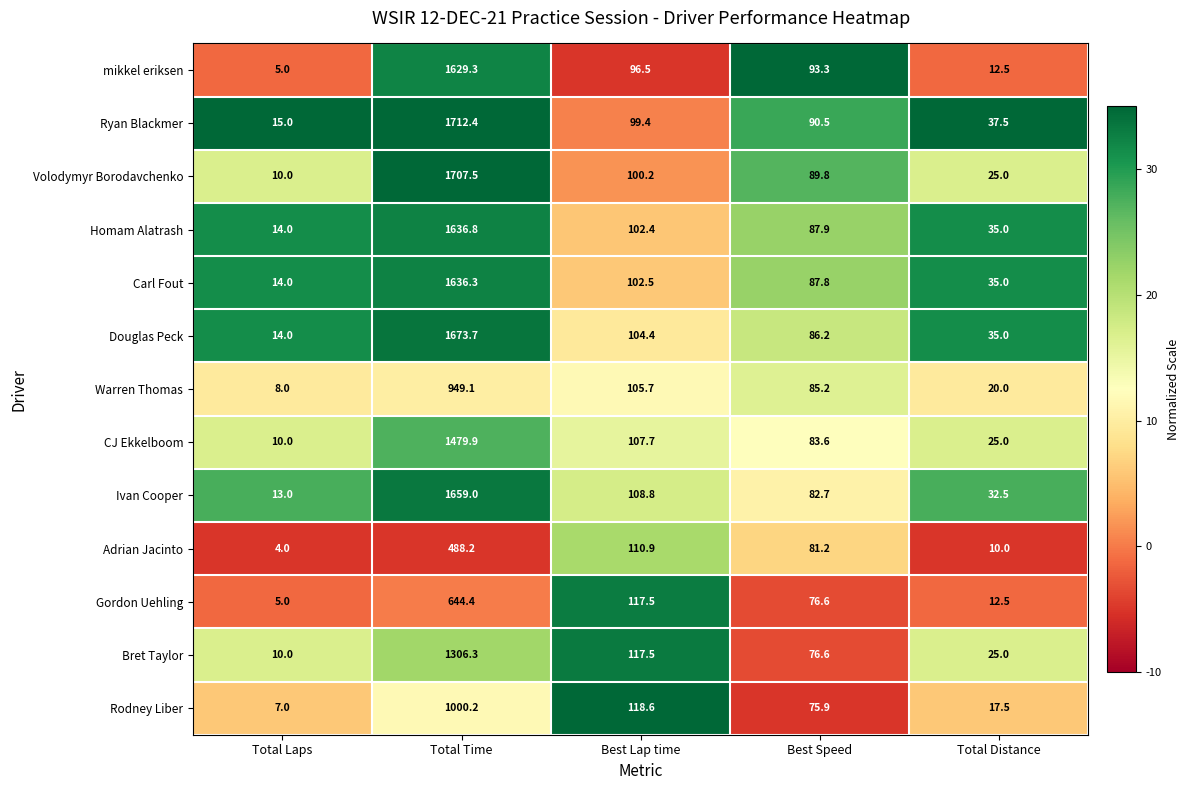

At which category is the sum across all series the highest?

Total Time